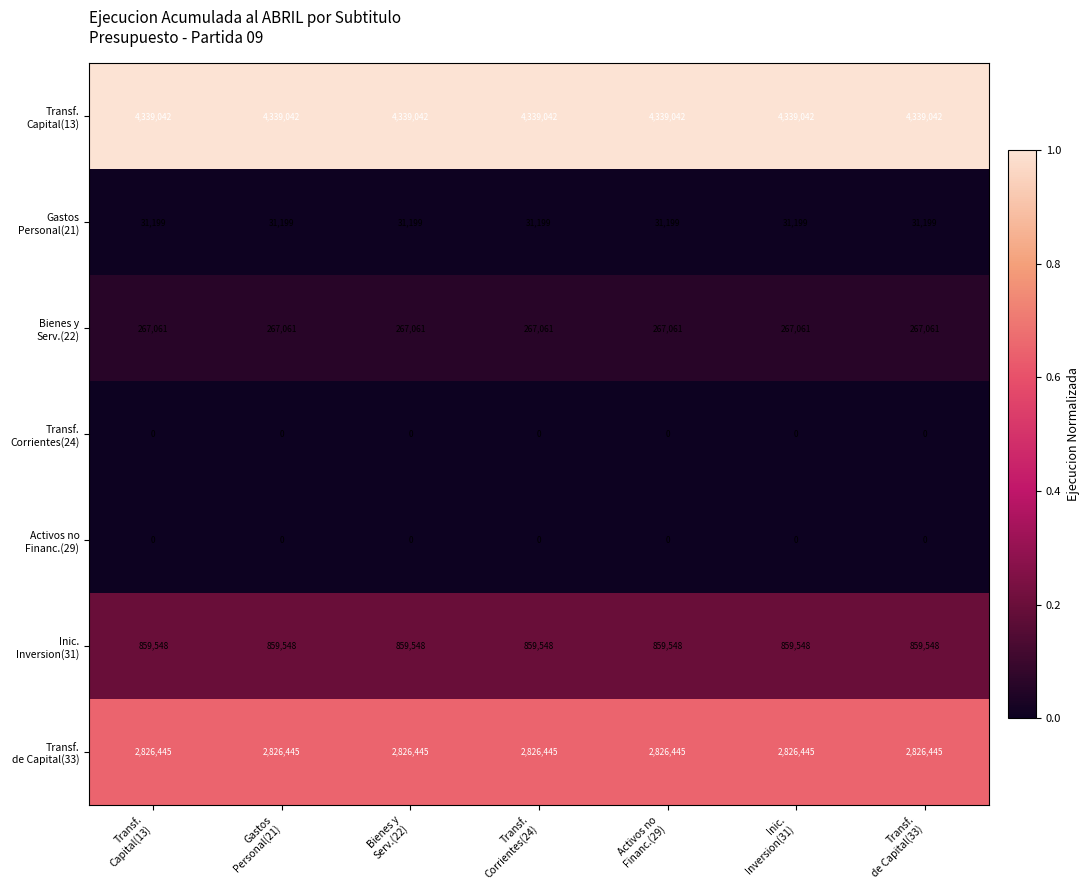

Count the number of categories in the chart.

7